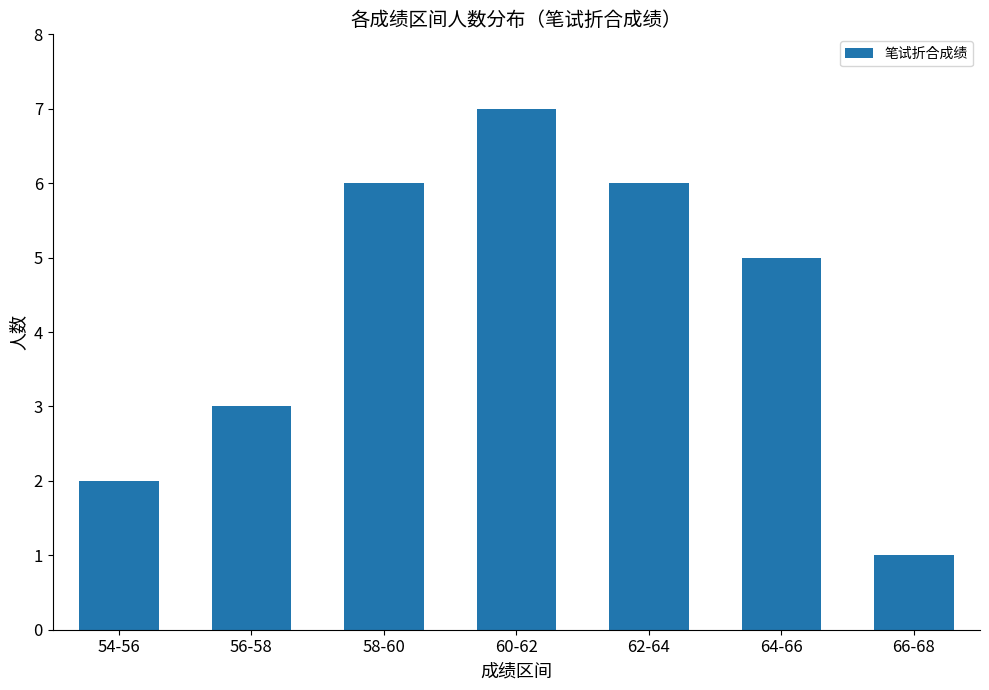

Reading left to right, list all the values displayed in this chart.

54-56=2	56-58=3	58-60=6	60-62=7	62-64=6	64-66=5	66-68=1